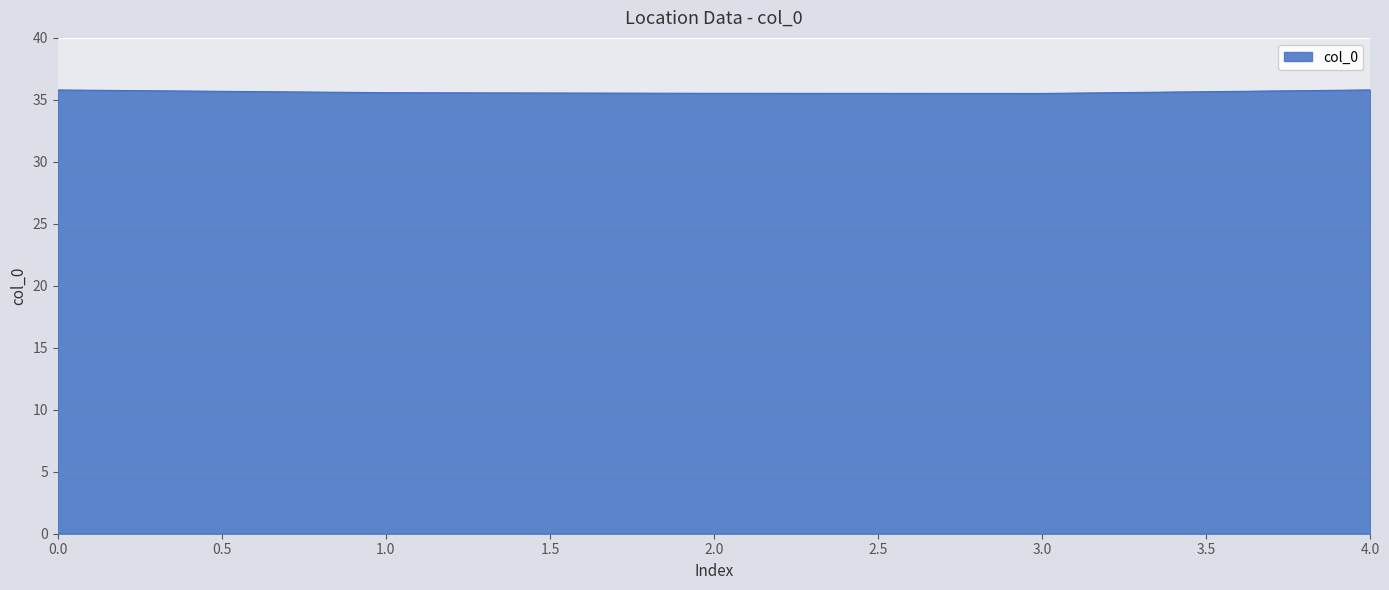

What is the minimum value shown in the chart?

35.5